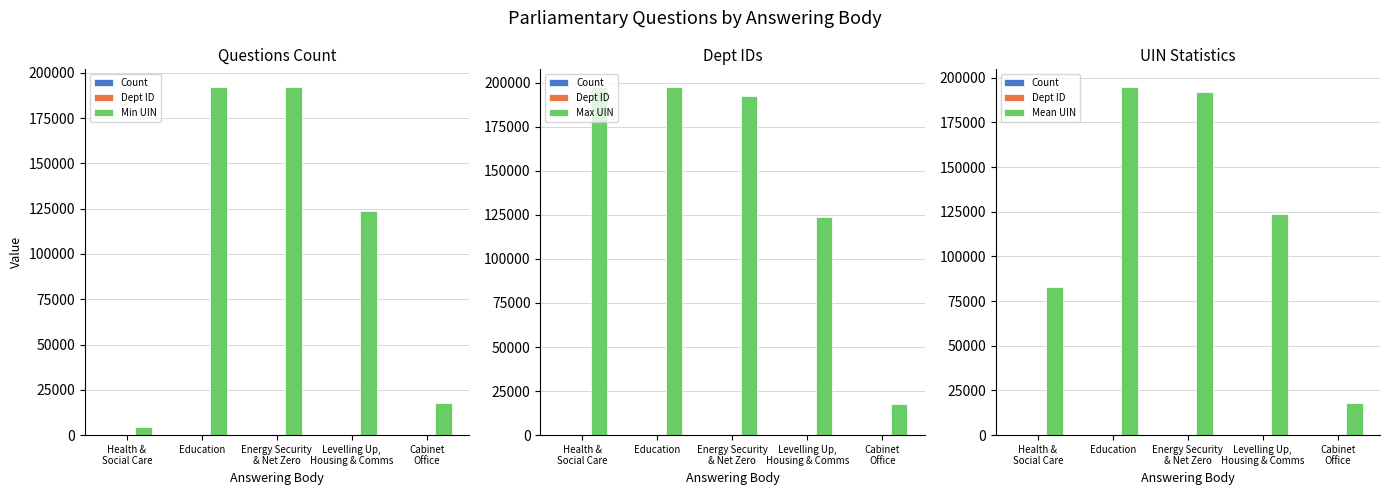

True or false: Min UIN has a value of 4647.0 at Health &
Social Care.

True